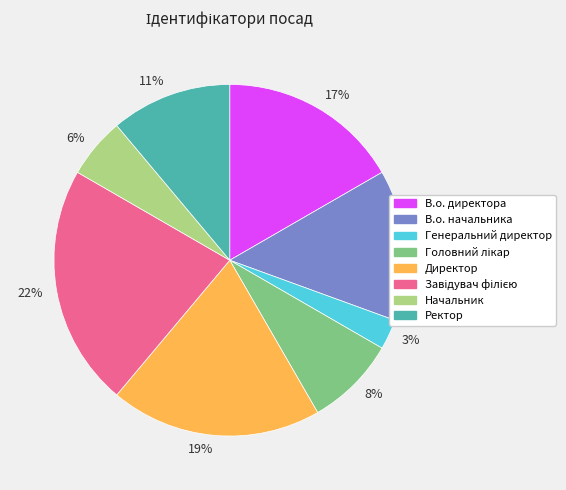

To the nearest percent, what percentage of the pie is Директор?

19%